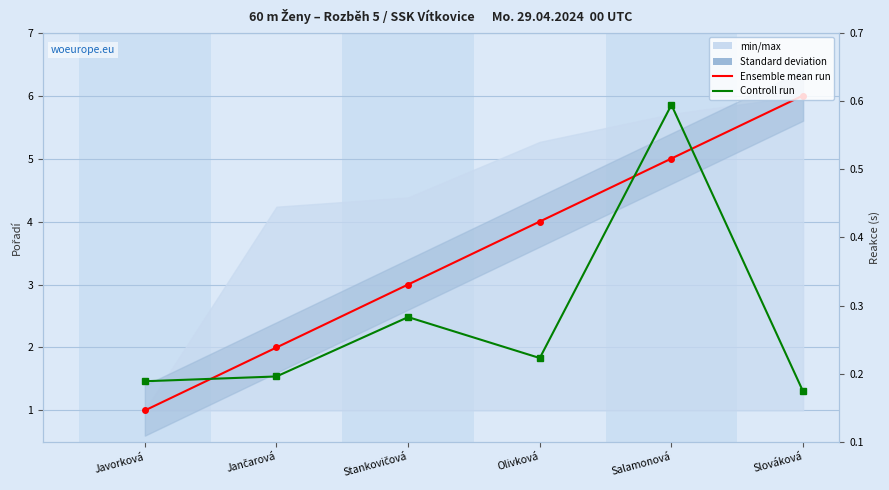

What is the label of the 6th point from the right?

Javorková